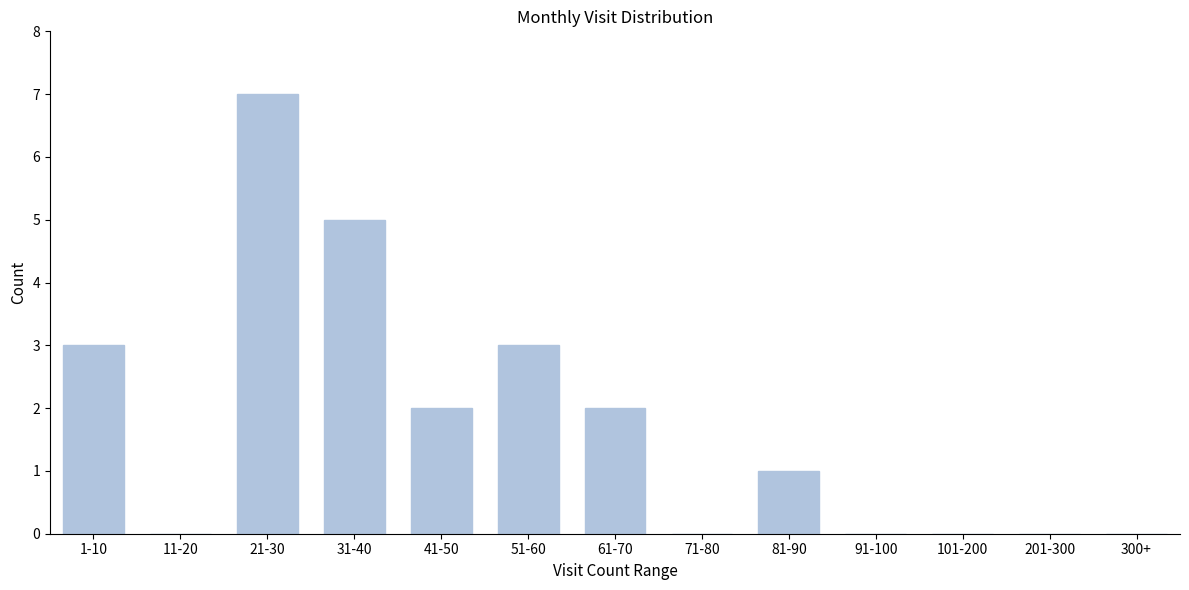

Reading right to left, what are all the values shown in this chart?

300+=0	201-300=0	101-200=0	91-100=0	81-90=1	71-80=0	61-70=2	51-60=3	41-50=2	31-40=5	21-30=7	11-20=0	1-10=3